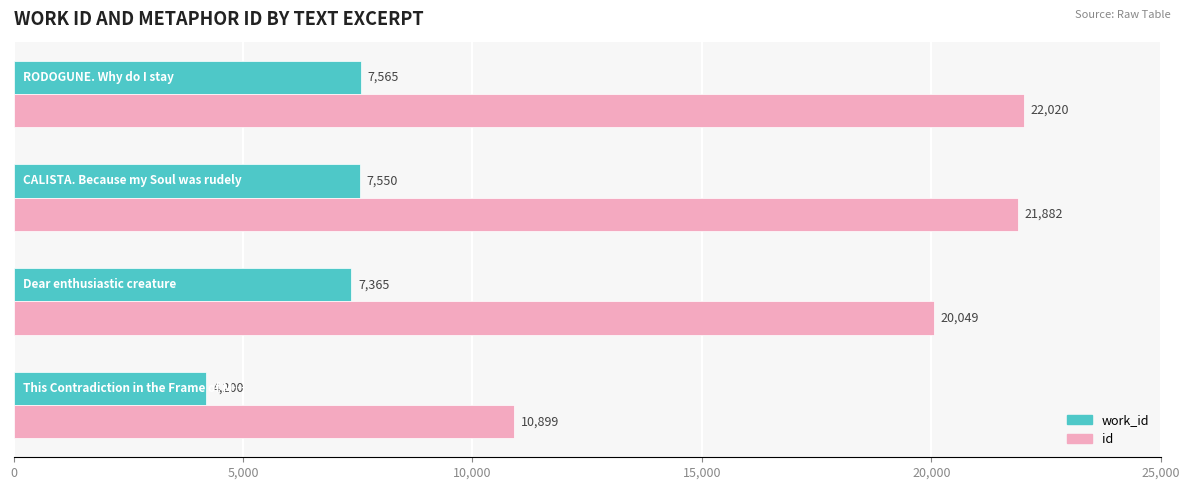

What is the sum of all id values?

74850